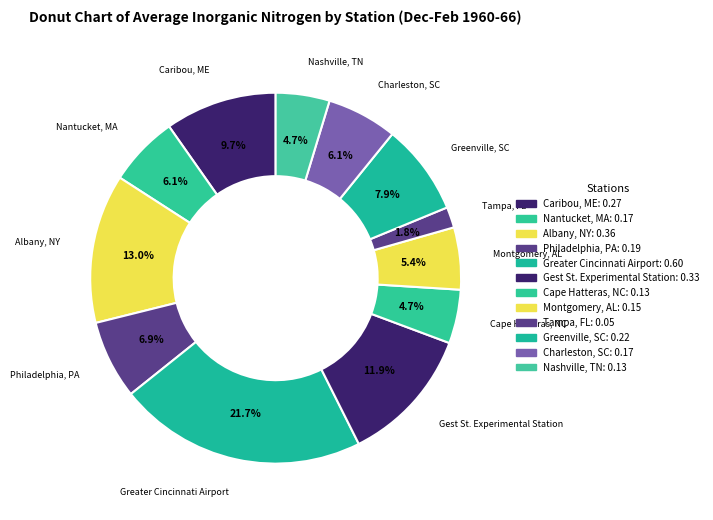

Which category has the biggest portion of the pie?

Greater Cincinnati Airport